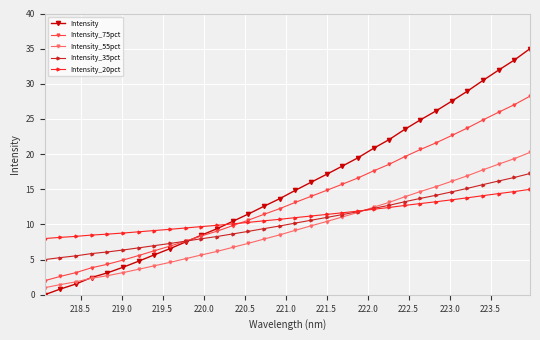

Which series has the largest range (max minus min)?

Intensity